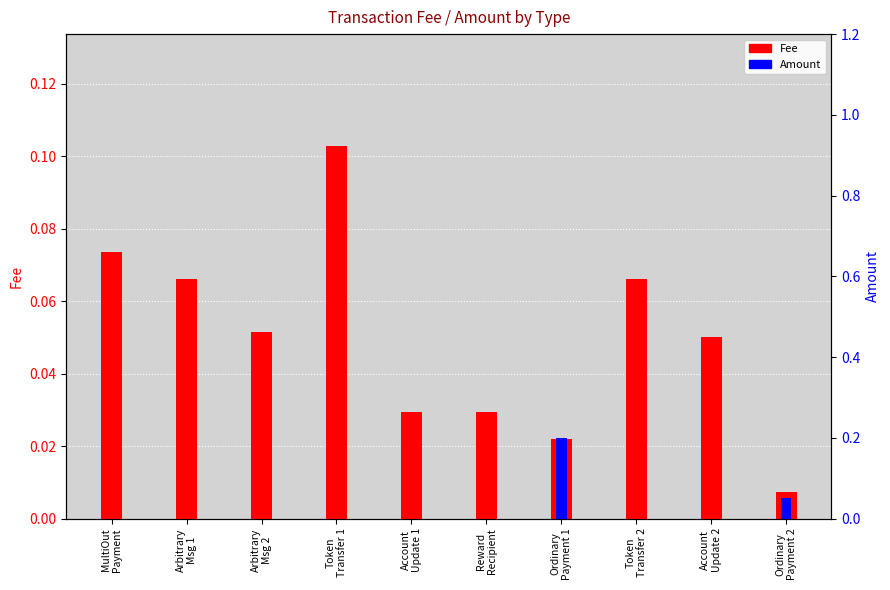

Reading right to left, extract all data points from this chart.

Fee: 0.0	0.1	0.1	0.0	0.0	0.0	0.1	0.1	0.1	0.1
Amount: 0.1	0.0	0.0	0.2	0.0	0.0	0.0	0.0	0.0	0.0